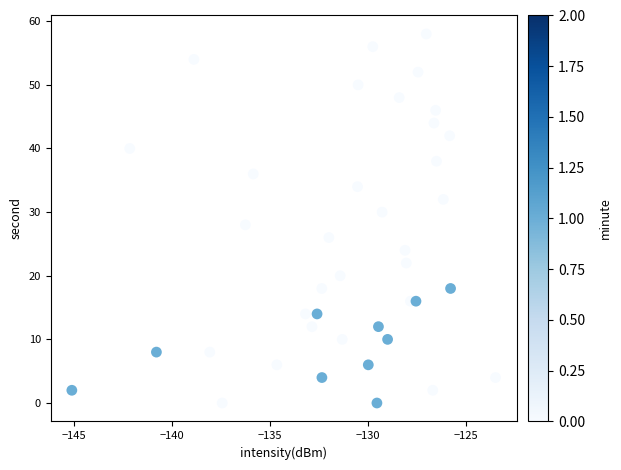

What is the range of Y values (max minus min)?

58